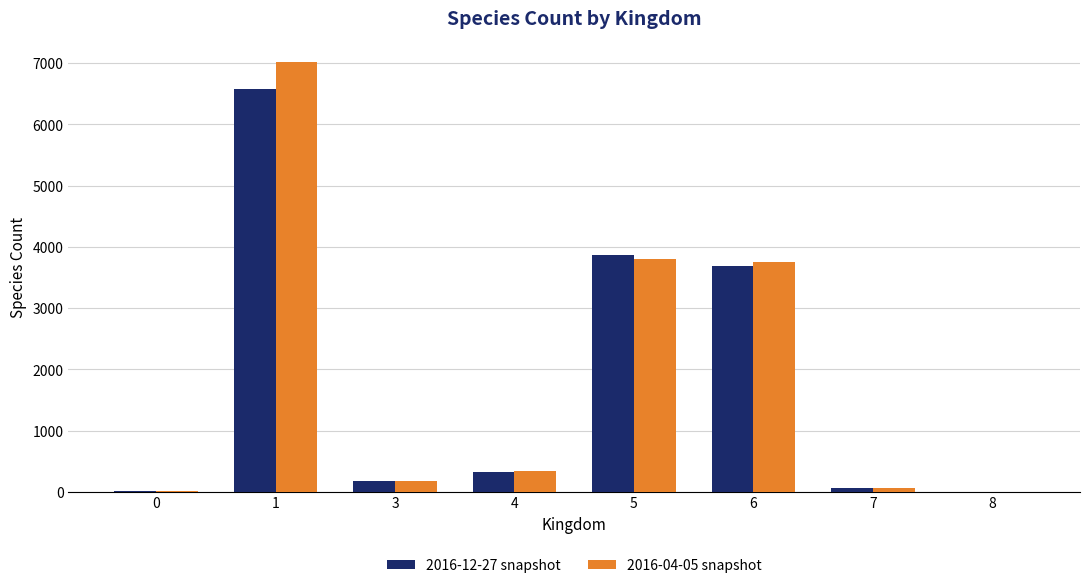

Is the value of 2016-12-27 snapshot at 0 greater than the value of 2016-04-05 snapshot at 1?

No